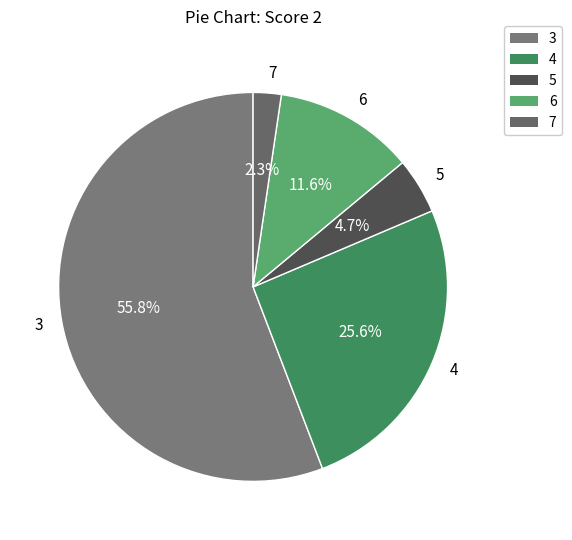

To the nearest percent, what is the average slice percentage?

20%